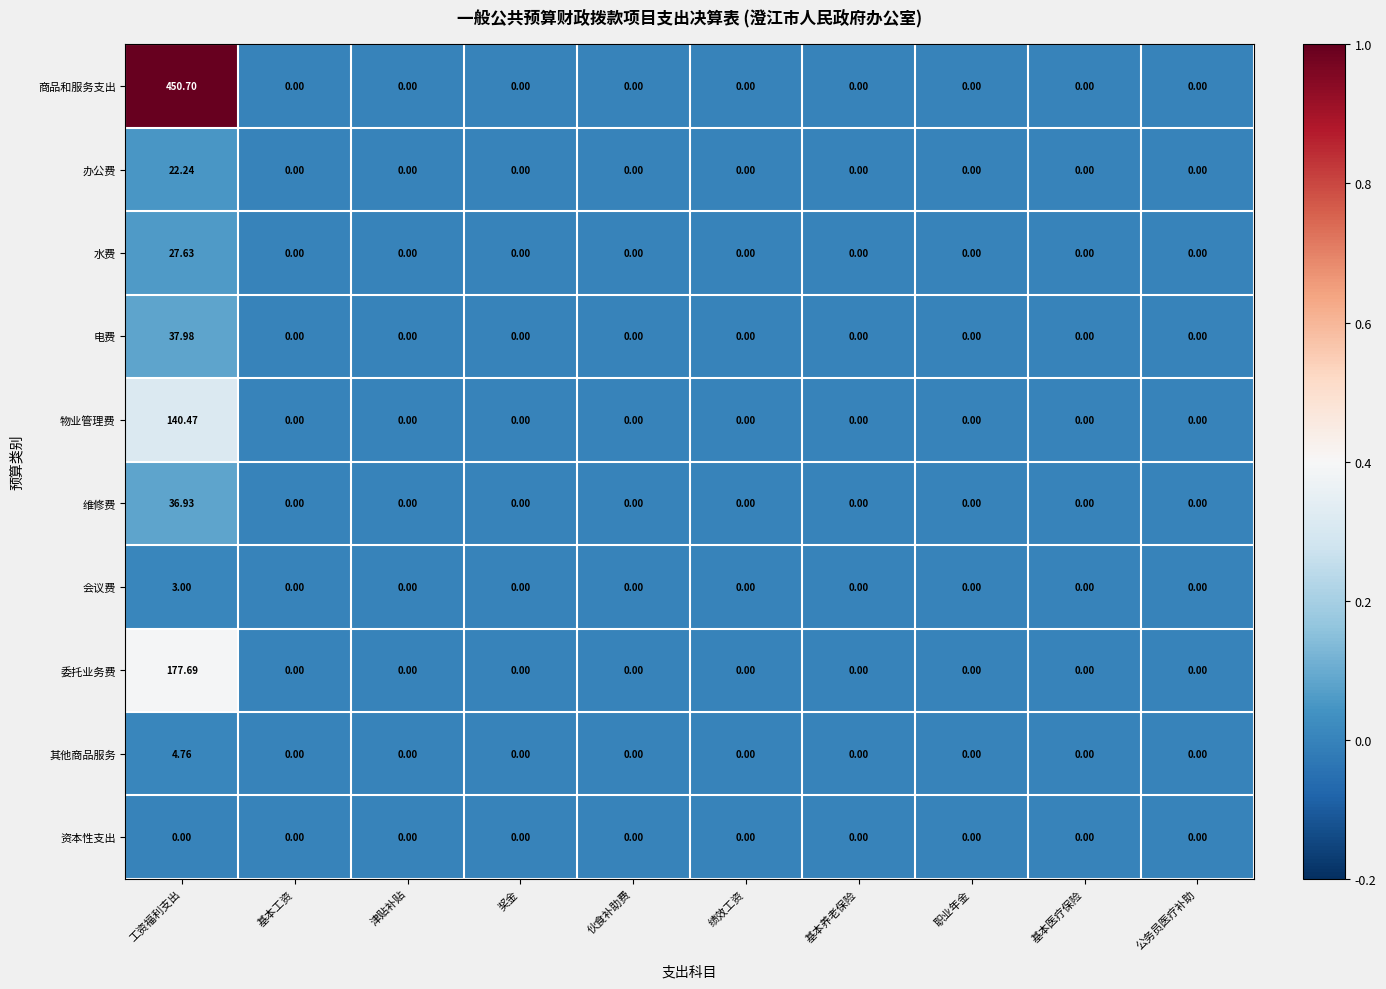

List the series in order of their peak value, highest first.

商品和服务支出, 委托业务费, 物业管理费, 电费, 维修费, 水费, 办公费, 其他商品服务, 会议费, 资本性支出